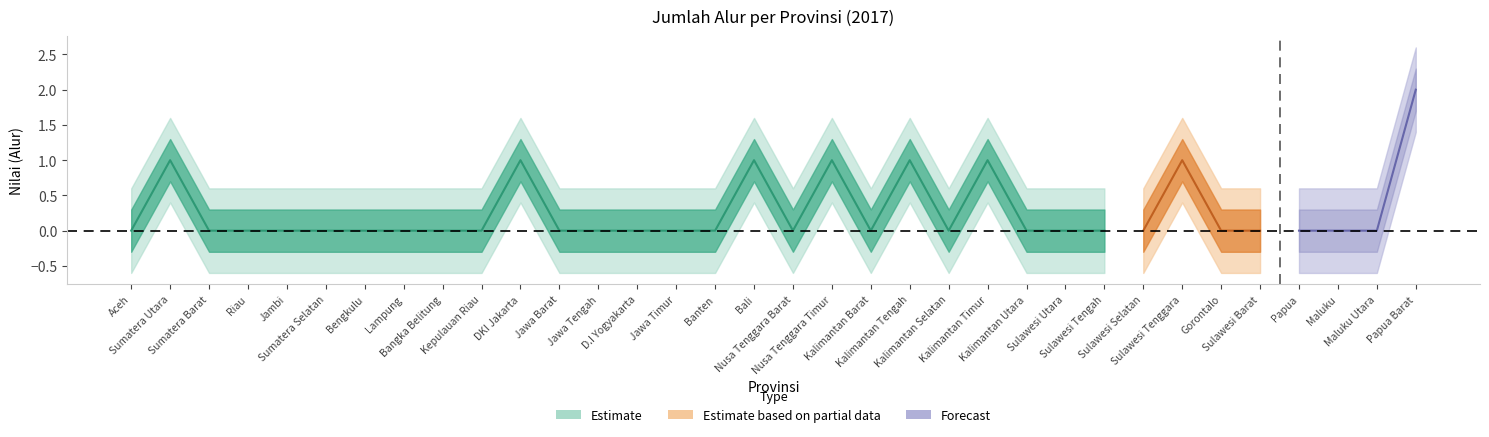

How many values are between 0 and 1?

33